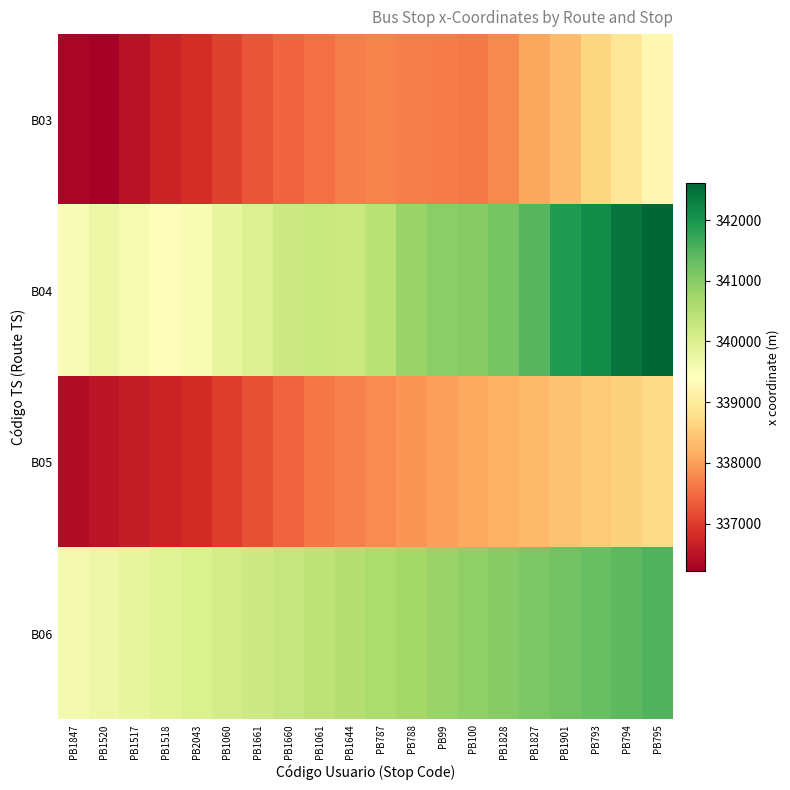

Reading left to right, what are all the values shown in this chart?

B03: PB1847=336309.0	PB1520=336217.9	PB1517=336476.6	PB1518=336709.9	PB2043=336821.5	PB1060=337050.4	PB1661=337259.2	PB1660=337422.3	PB1061=337524.9	PB1644=337673.2	PB787=337724.4	PB788=337684.3	PB99=337644.4	PB100=337618.3	PB1828=337788.5	PB1827=338080.1	PB1901=338322.2	PB793=338665.9	PB794=338922.1	PB795=339244.0
B04: PB1847=339503.8	PB1520=339723.8	PB1517=339587.1	PB1518=339379.4	PB2043=339529.5	PB1060=339800.3	PB1661=339991.8	PB1660=340210.3	PB1061=340263.8	PB1644=340226.8	PB787=340426.6	PB788=340813.0	PB99=340965.7	PB100=341016.0	PB1828=341146.4	PB1827=341463.3	PB1901=341917.7	PB793=342108.9	PB794=342426.9	PB795=342619.4
B05: PB1847=336400.0	PB1520=336500.0	PB1517=336600.0	PB1518=336700.0	PB2043=336800.0	PB1060=337000.0	PB1661=337200.0	PB1660=337400.0	PB1061=337600.0	PB1644=337700.0	PB787=337800.0	PB788=337900.0	PB99=338000.0	PB100=338100.0	PB1828=338200.0	PB1827=338300.0	PB1901=338400.0	PB793=338500.0	PB794=338600.0	PB795=338700.0
B06: PB1847=339600.0	PB1520=339700.0	PB1517=339800.0	PB1518=339900.0	PB2043=340000.0	PB1060=340100.0	PB1661=340200.0	PB1660=340300.0	PB1061=340400.0	PB1644=340500.0	PB787=340600.0	PB788=340700.0	PB99=340800.0	PB100=340900.0	PB1828=341000.0	PB1827=341100.0	PB1901=341200.0	PB793=341300.0	PB794=341400.0	PB795=341500.0